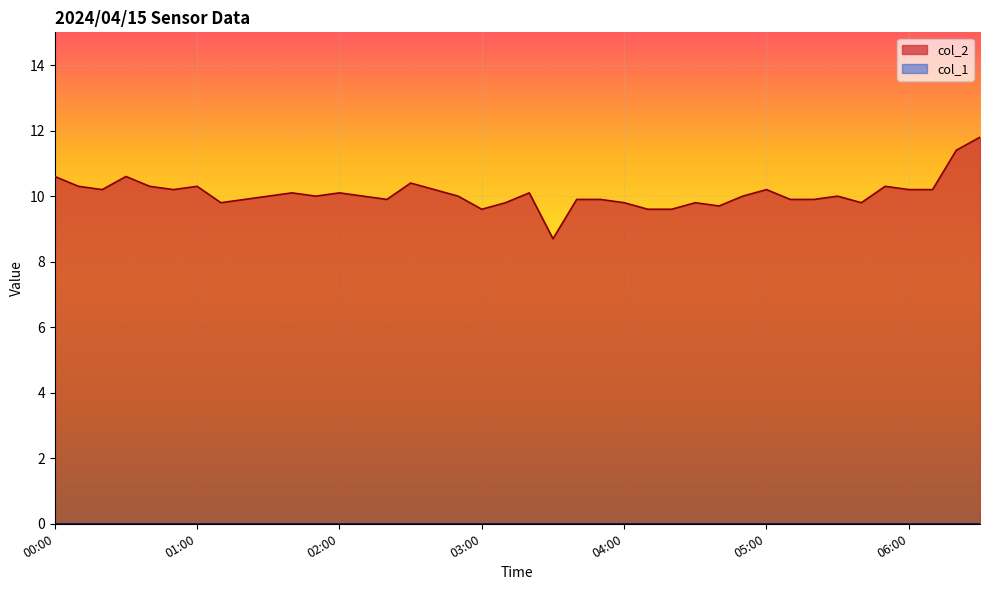

How many lines are shown in the chart?

2